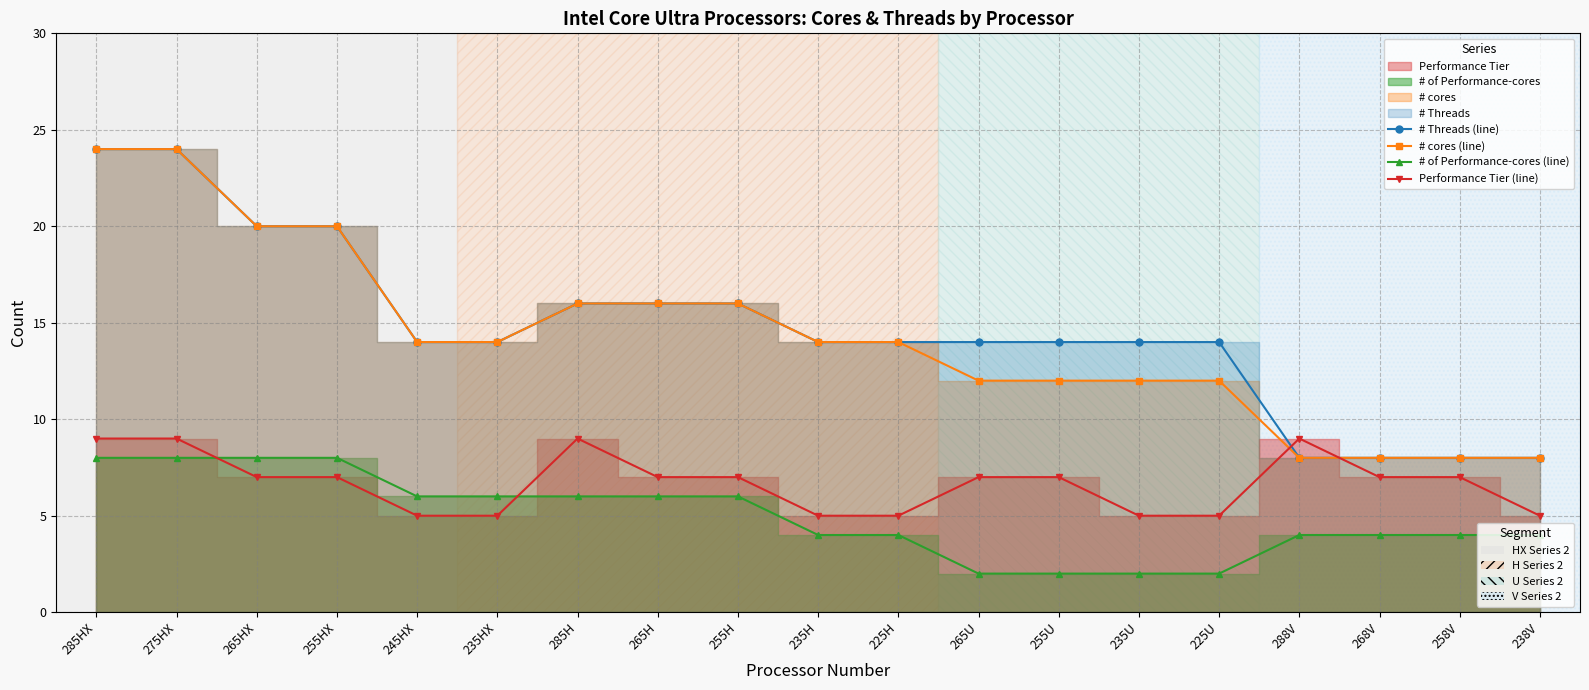

Where is the first local maximum for Performance Tier (line)?

285H